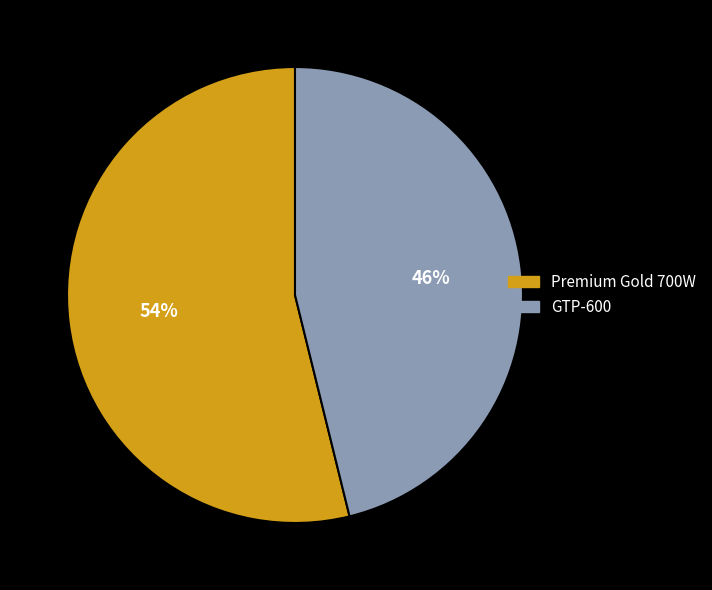

To the nearest percent, what portion does GTP-600 represent?

46%